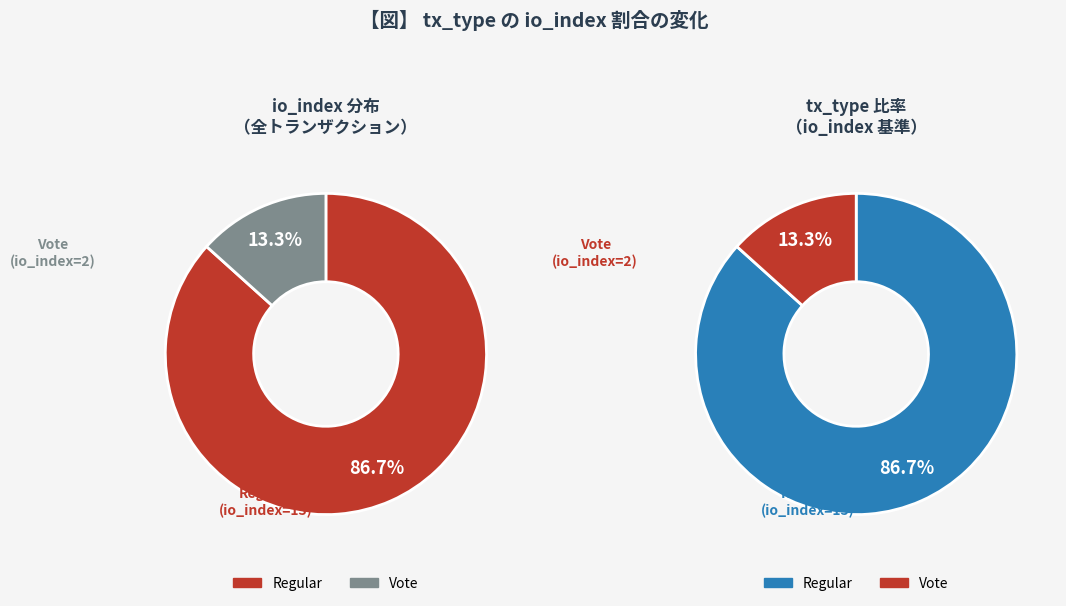

To the nearest percent, what is the average slice percentage?

50%